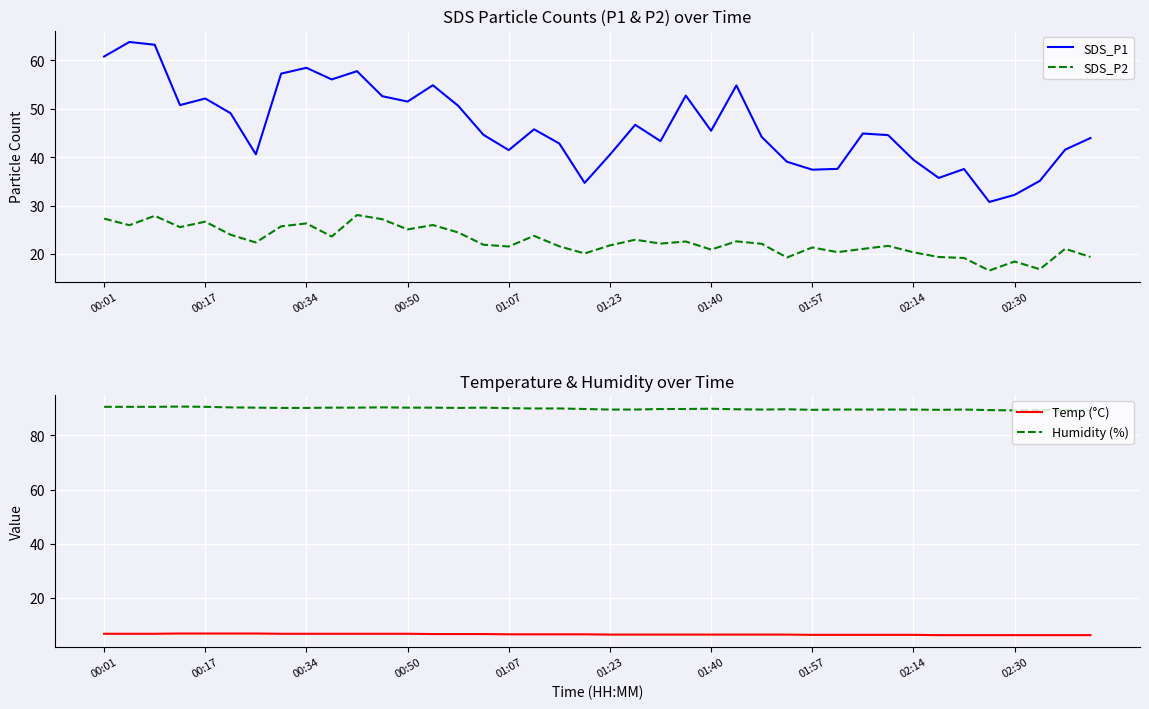

True or false: SDS_P1 has a value of 45.5 at 01:40.

True